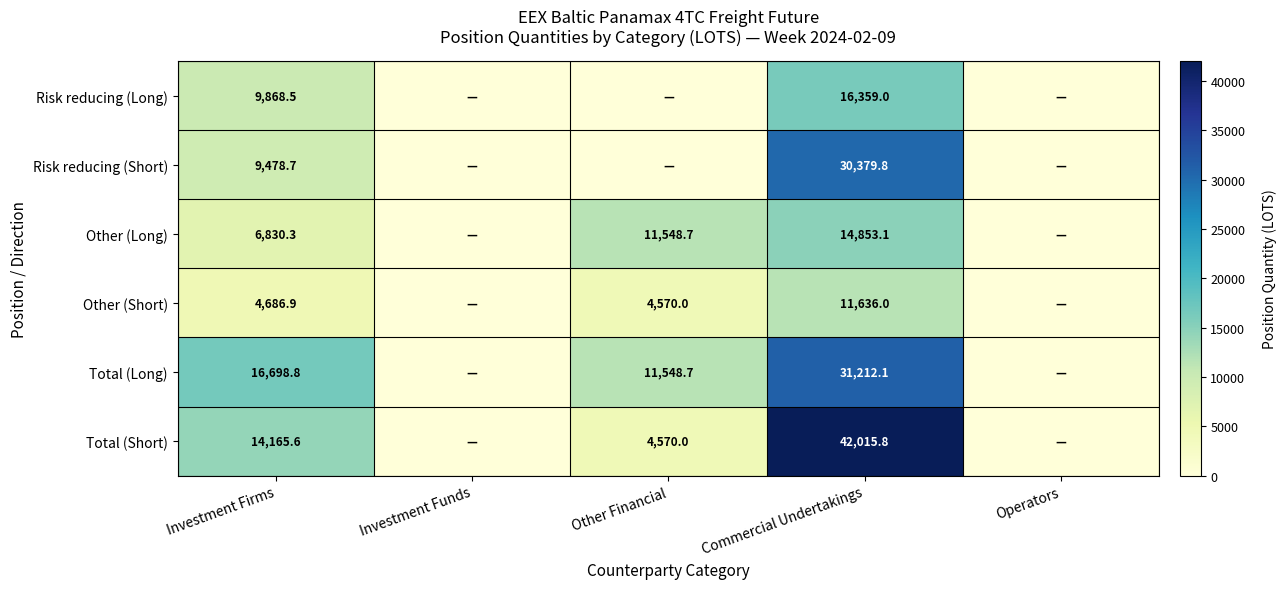

The Other (Short) series shows 11636.0 at Commercial Undertakings. True or false?

True